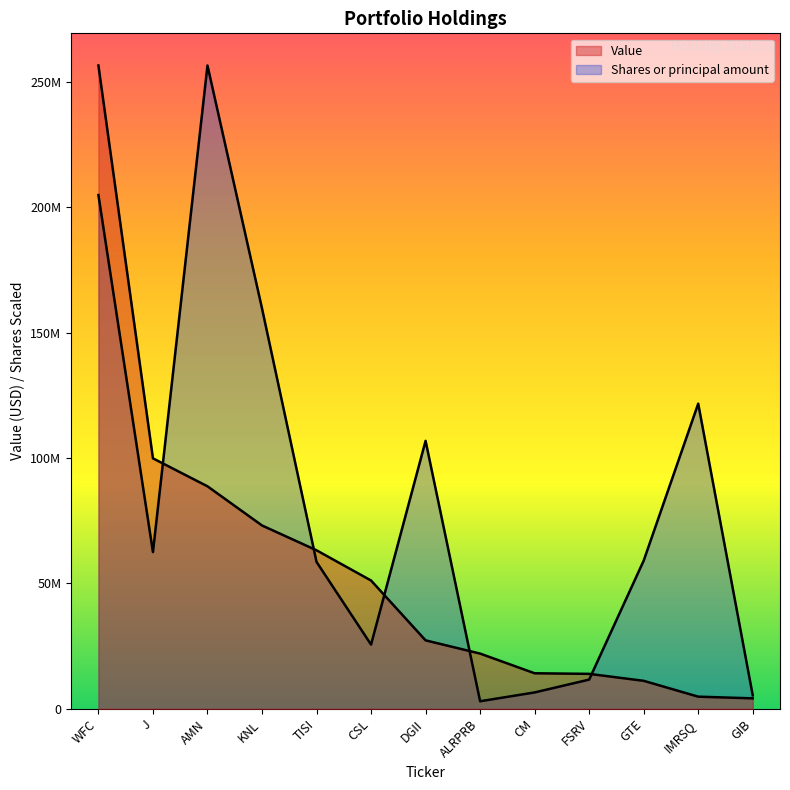

Rank the series by their average value, from highest to lowest.

Shares or principal amount, Value